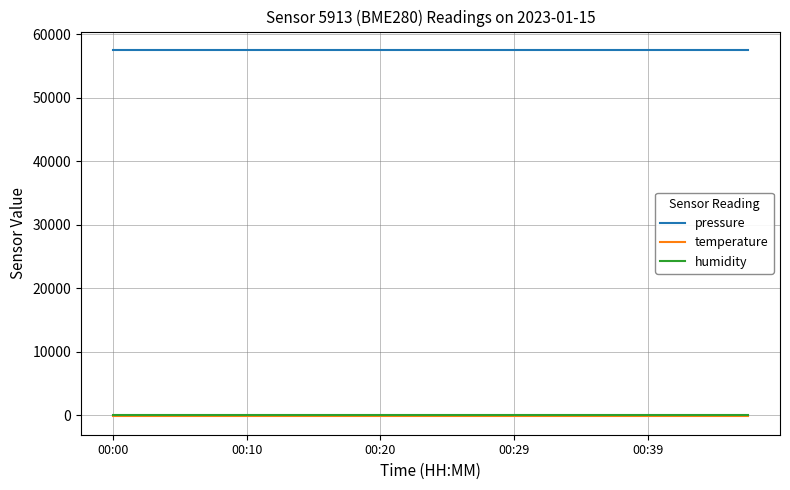

Which series has the largest total across all categories?

pressure